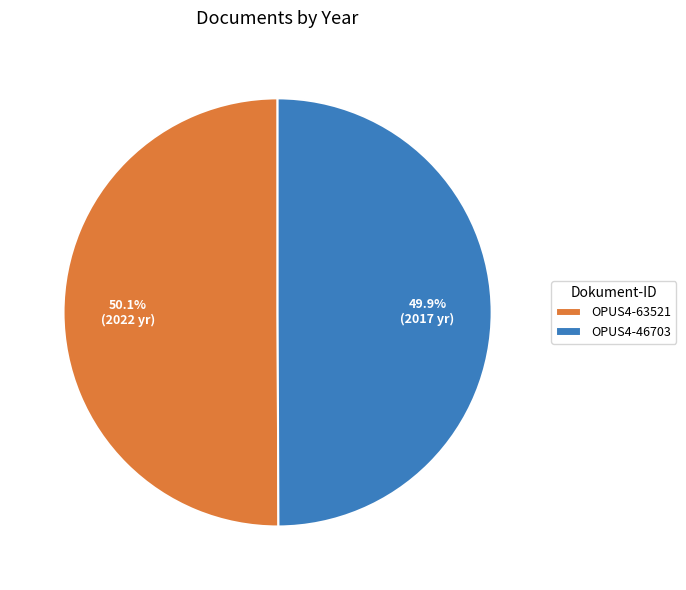

Approximately how many times larger is the value at OPUS4-46703 compared to OPUS4-63521?

1.0